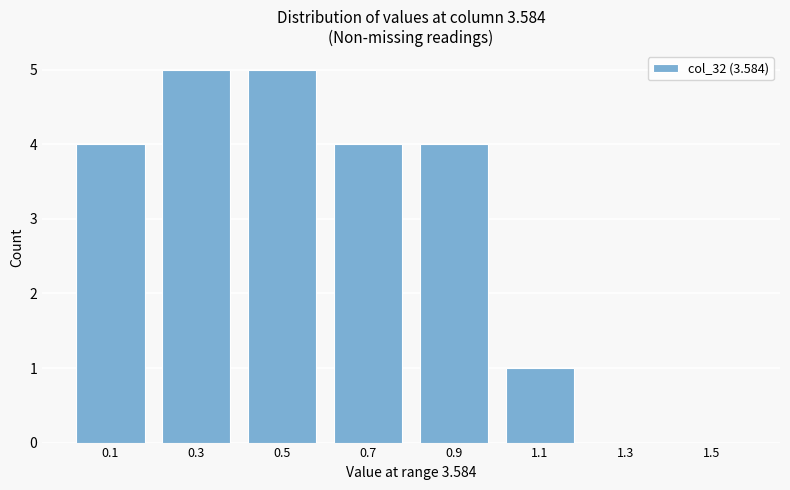

Reading left to right, list all the values displayed in this chart.

0.1=4	0.3=5	0.5=5	0.7=4	0.9=4	1.1=1	1.3=0	1.5=0